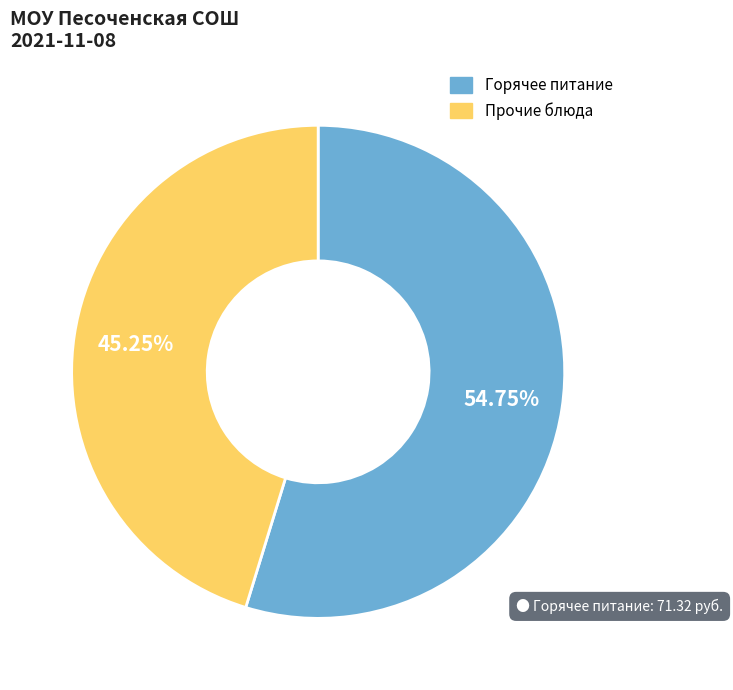

Does any single category account for the majority?

Yes